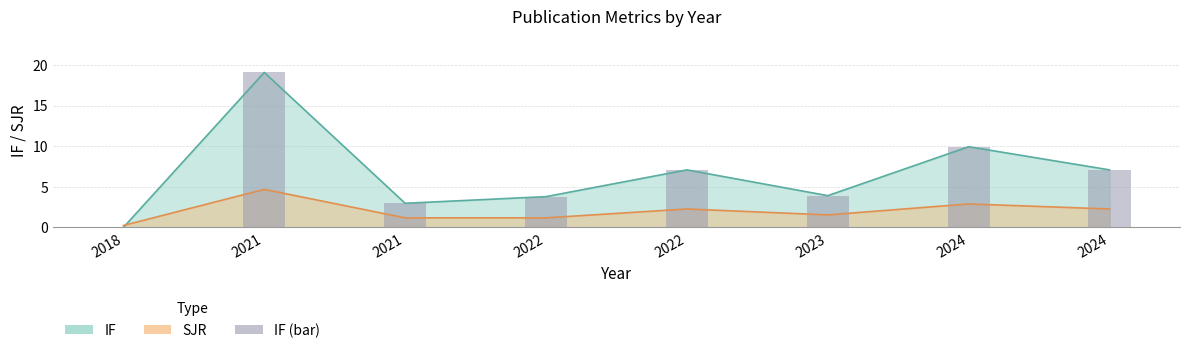

Reading right to left, list all the values displayed in this chart.

7.1	9.9	3.9	7.1	3.8	3.0	19.1	0.0